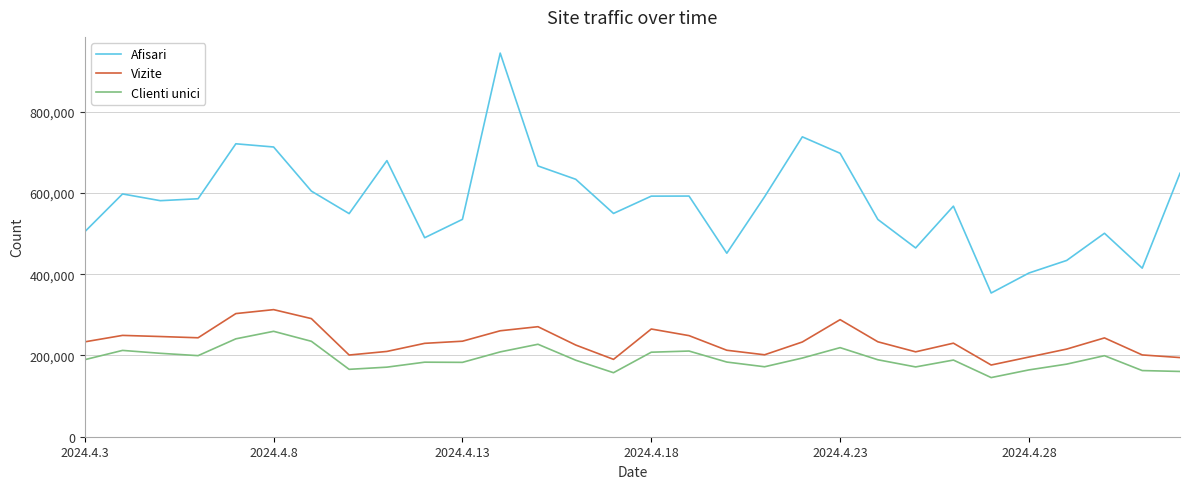

What is the difference between the maximum and minimum values in the Vizite series?

136324